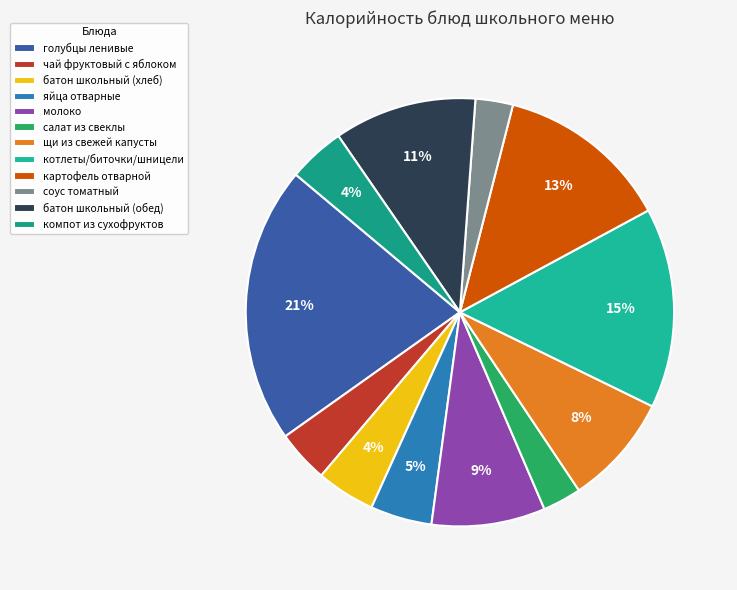

How many slices are in this pie chart?

12